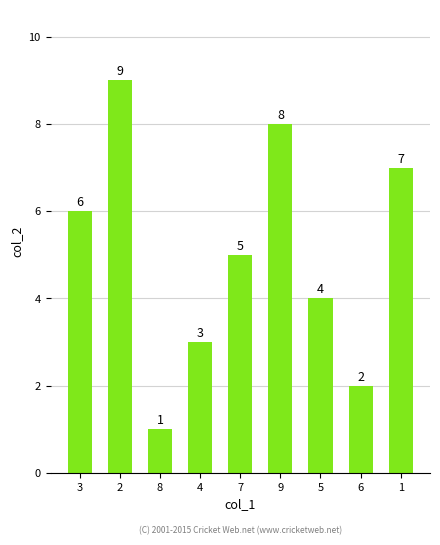

What is the approximate value at 8?

1